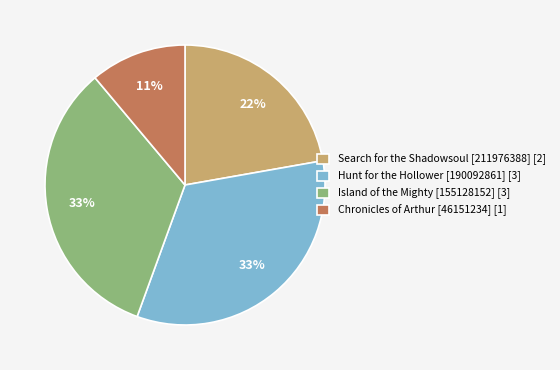

To the nearest percent, what portion does Chronicles of Arthur [46151234] [1] represent?

11%